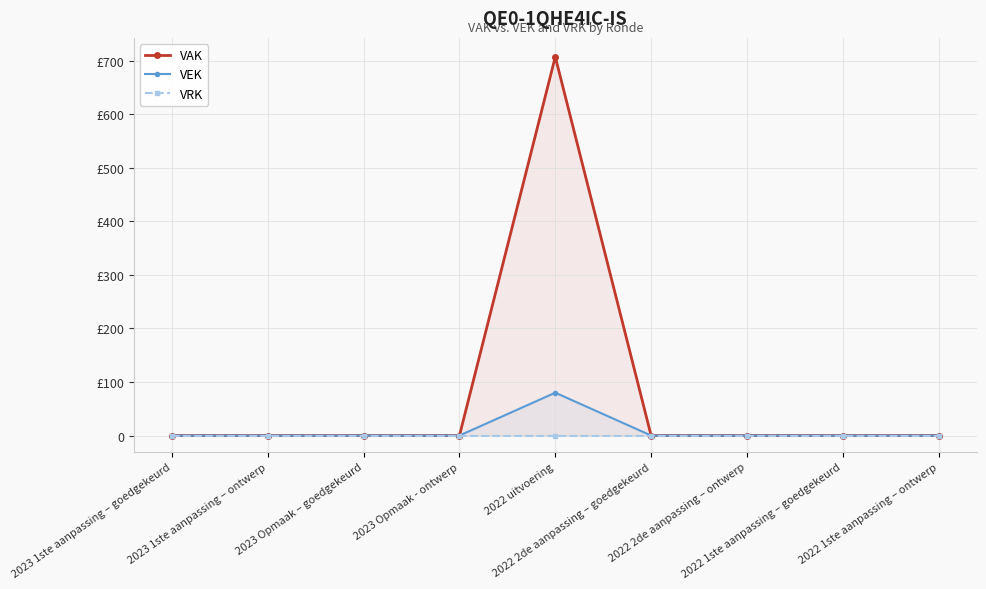

Which category has the lowest value in the VRK series?

2023 1ste aanpassing – goedgekeurd